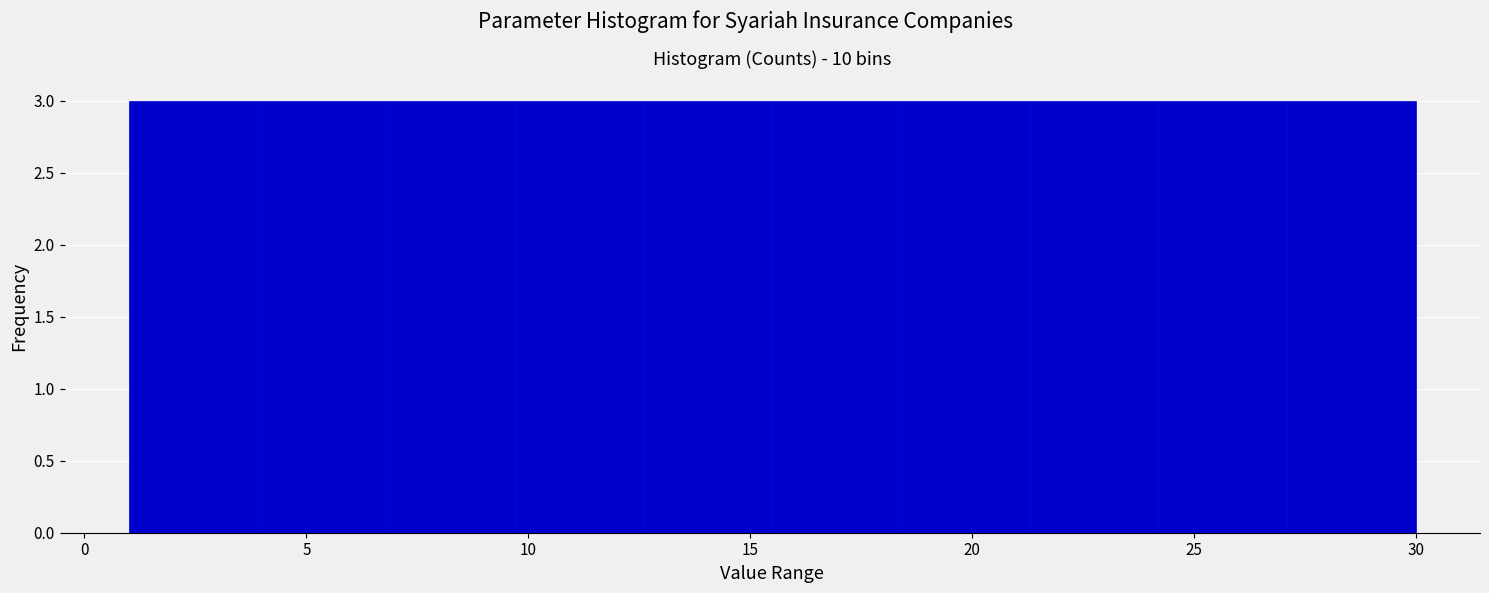

Reading left to right, list every bar in this chart as the range it spans on the x-axis followed by its height. Neither the bar edges nor the heights are printed on the chart, so give them approximately, as read against the axes.

1.0 to 3.9: 3
3.9 to 6.8: 3
6.8 to 9.7: 3
9.7 to 12.6: 3
12.6 to 15.5: 3
15.5 to 18.4: 3
18.4 to 21.3: 3
21.3 to 24.2: 3
24.2 to 27.1: 3
27.1 to 30.0: 3